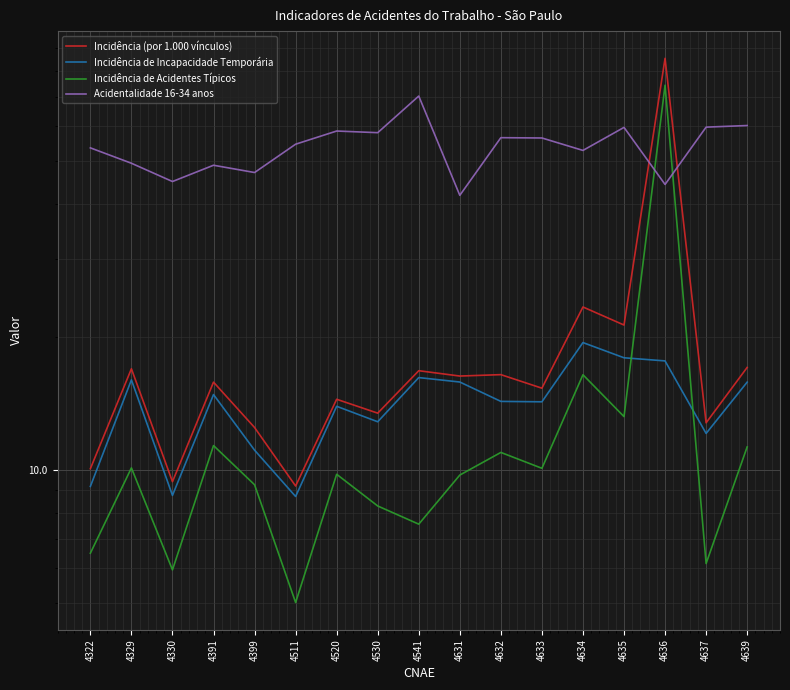

Which category has the lowest value across all series?

4511